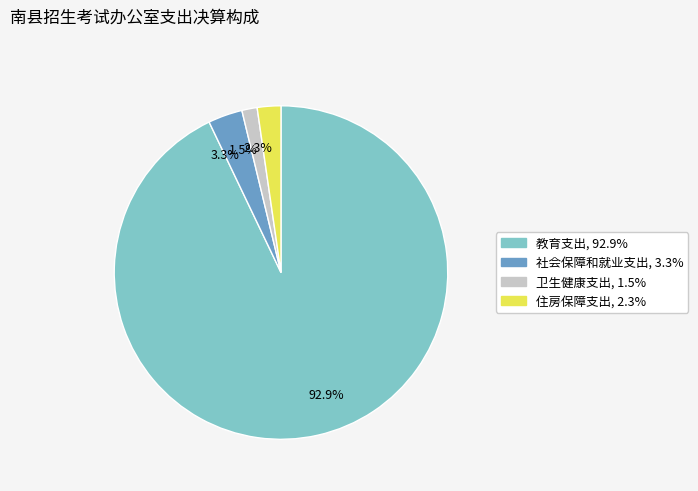

Count the number of slices in the pie.

4